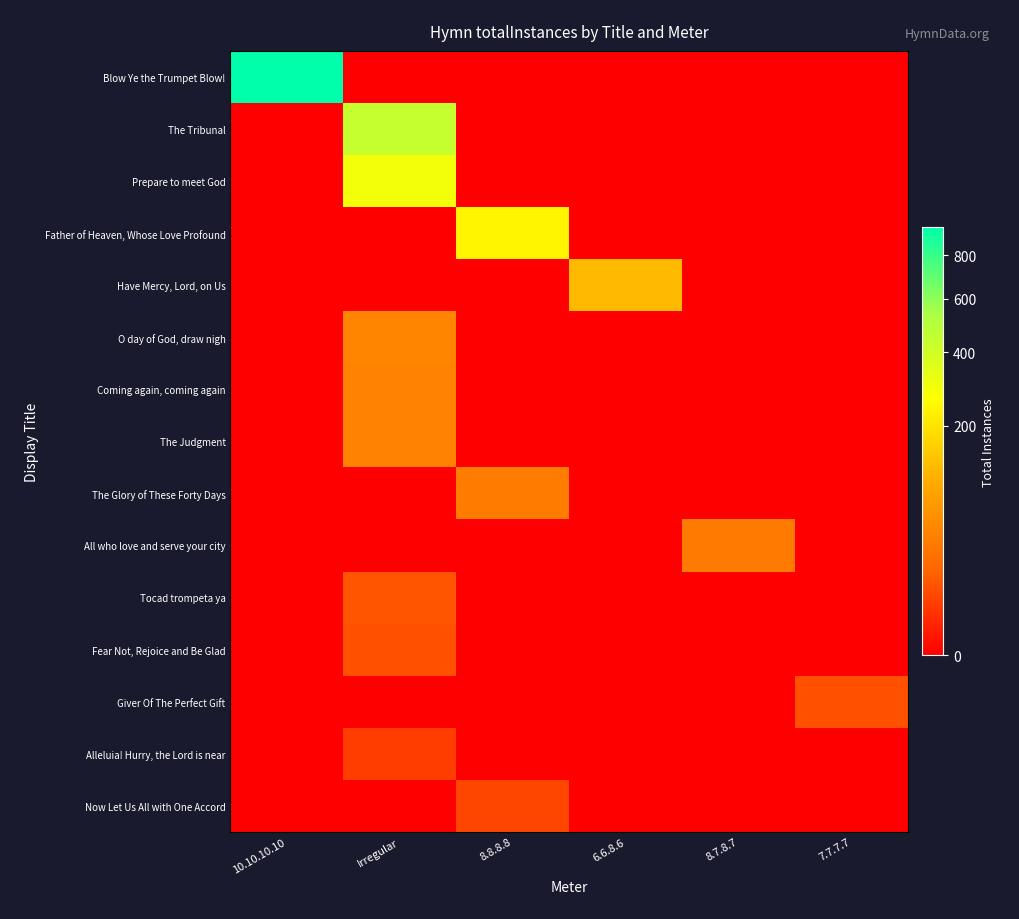

Reading left to right, transcribe all the data shown in this chart.

Blow Ye the Trumpet Blow!: 10.10.10.10=947	Irregular=0	8.8.8.8=0	6.6.8.6=0	8.7.8.7=0	7.7.7.7=0
The Tribunal: 10.10.10.10=0	Irregular=438	8.8.8.8=0	6.6.8.6=0	8.7.8.7=0	7.7.7.7=0
Prepare to meet God: 10.10.10.10=0	Irregular=296	8.8.8.8=0	6.6.8.6=0	8.7.8.7=0	7.7.7.7=0
Father of Heaven, Whose Love Profound: 10.10.10.10=0	Irregular=0	8.8.8.8=240	6.6.8.6=0	8.7.8.7=0	7.7.7.7=0
Have Mercy, Lord, on Us: 10.10.10.10=0	Irregular=0	8.8.8.8=0	6.6.8.6=121	8.7.8.7=0	7.7.7.7=0
O day of God, draw nigh: 10.10.10.10=0	Irregular=44	8.8.8.8=0	6.6.8.6=0	8.7.8.7=0	7.7.7.7=0
Coming again, coming again: 10.10.10.10=0	Irregular=42	8.8.8.8=0	6.6.8.6=0	8.7.8.7=0	7.7.7.7=0
The Judgment: 10.10.10.10=0	Irregular=42	8.8.8.8=0	6.6.8.6=0	8.7.8.7=0	7.7.7.7=0
The Glory of These Forty Days: 10.10.10.10=0	Irregular=0	8.8.8.8=35	6.6.8.6=0	8.7.8.7=0	7.7.7.7=0
All who love and serve your city: 10.10.10.10=0	Irregular=0	8.8.8.8=0	6.6.8.6=0	8.7.8.7=33	7.7.7.7=0
Tocad trompeta ya: 10.10.10.10=0	Irregular=11	8.8.8.8=0	6.6.8.6=0	8.7.8.7=0	7.7.7.7=0
Fear Not, Rejoice and Be Glad: 10.10.10.10=0	Irregular=10	8.8.8.8=0	6.6.8.6=0	8.7.8.7=0	7.7.7.7=0
Giver Of The Perfect Gift: 10.10.10.10=0	Irregular=0	8.8.8.8=0	6.6.8.6=0	8.7.8.7=0	7.7.7.7=10
Alleluia! Hurry, the Lord is near: 10.10.10.10=0	Irregular=5	8.8.8.8=0	6.6.8.6=0	8.7.8.7=0	7.7.7.7=0
Now Let Us All with One Accord: 10.10.10.10=0	Irregular=0	8.8.8.8=7	6.6.8.6=0	8.7.8.7=0	7.7.7.7=0